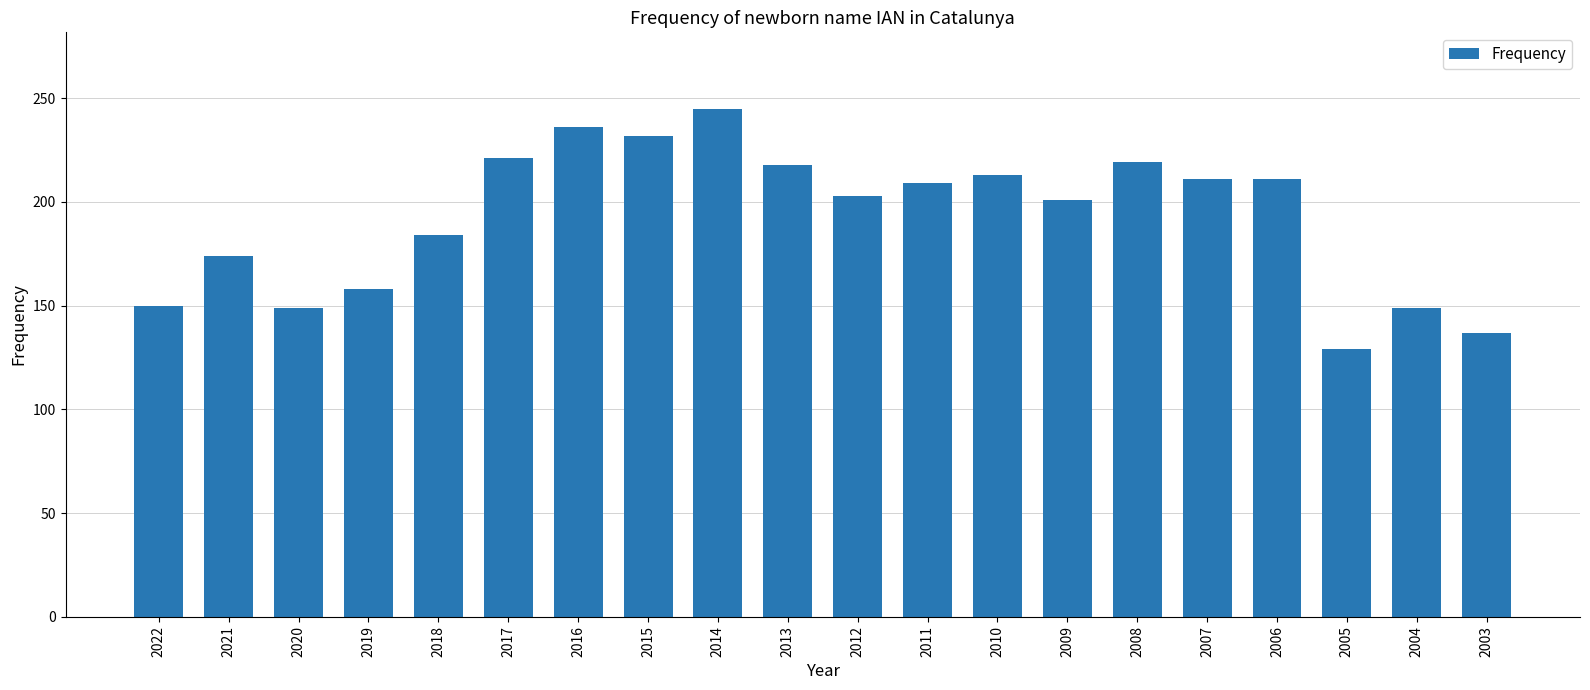

At which label is the value closest to 187?

2018